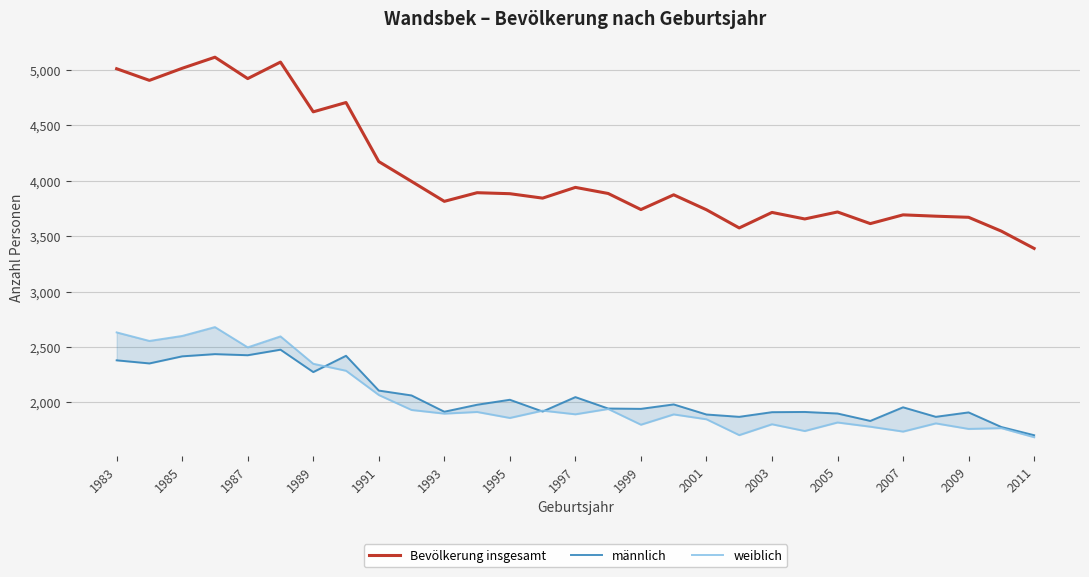

True or false: männlich and weiblich intersect in this chart.

True